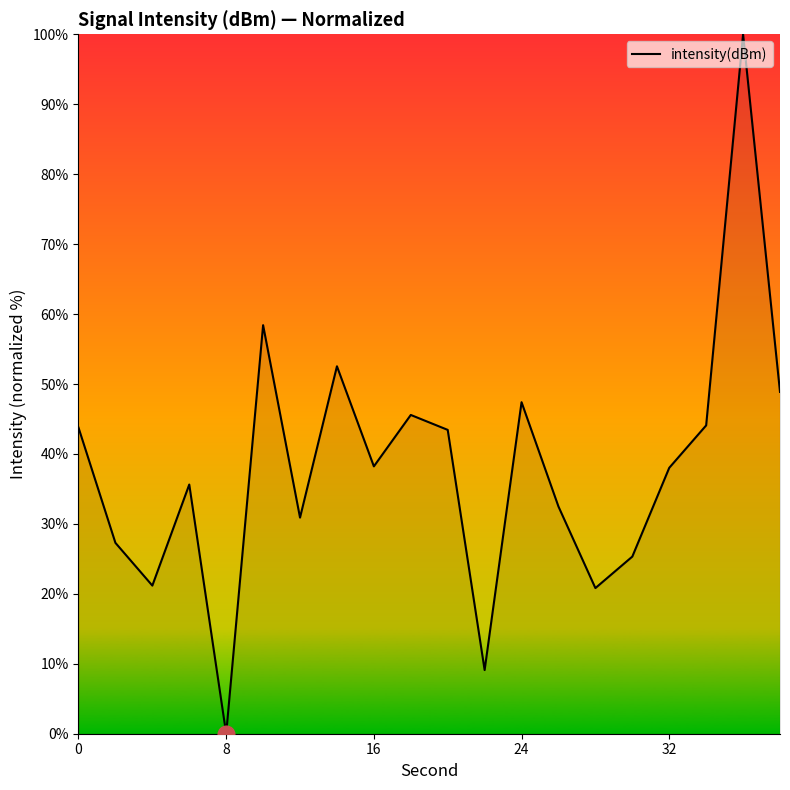

What is the greatest value displayed?

100.0